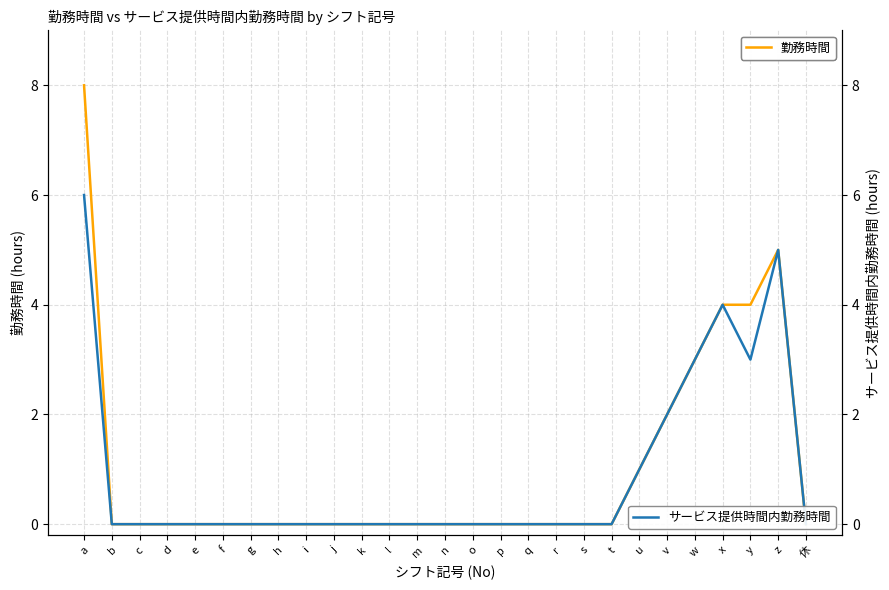

What is the label of the 22nd point from the right?

f